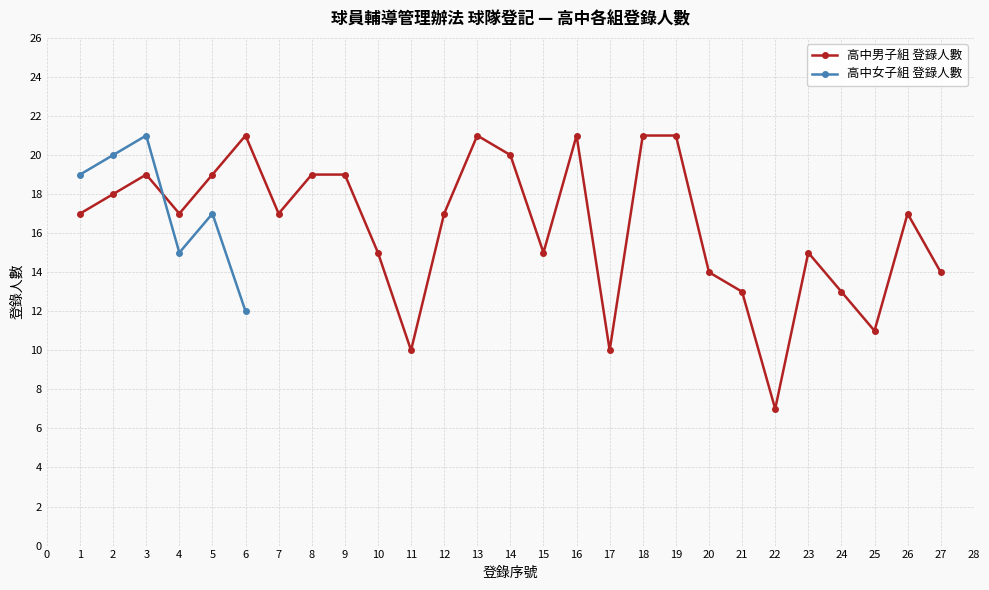

What is the value of the 高中男子組 登錄人數 point at the 5th from the left?

19